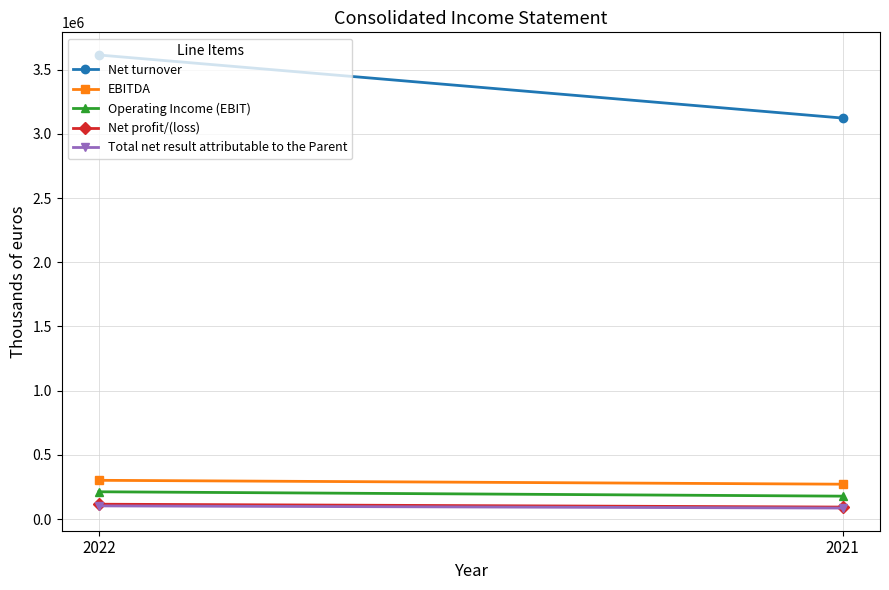

What value does the Net profit/(loss) series have at 2021, to the nearest 50?

93600